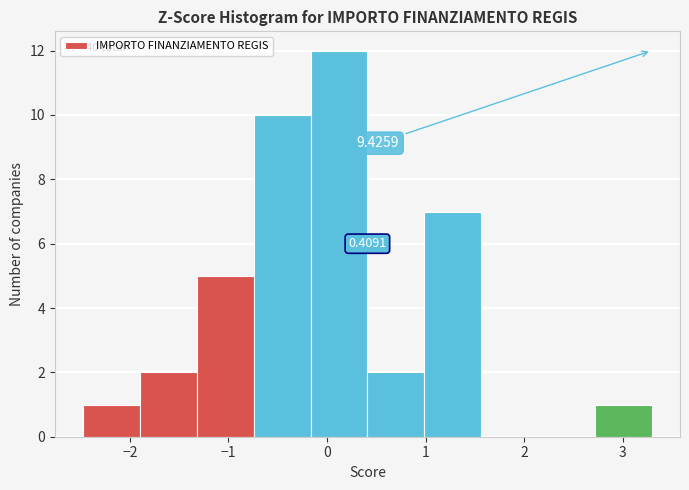

Which range on the x-axis has the tallest bar?

-0.2 to 0.4